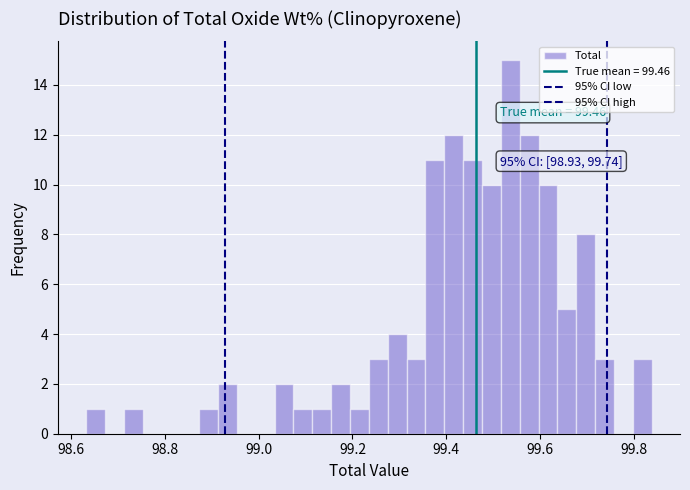

Read against the x-axis, roughly where is the centre of the tallest bar?

99.54